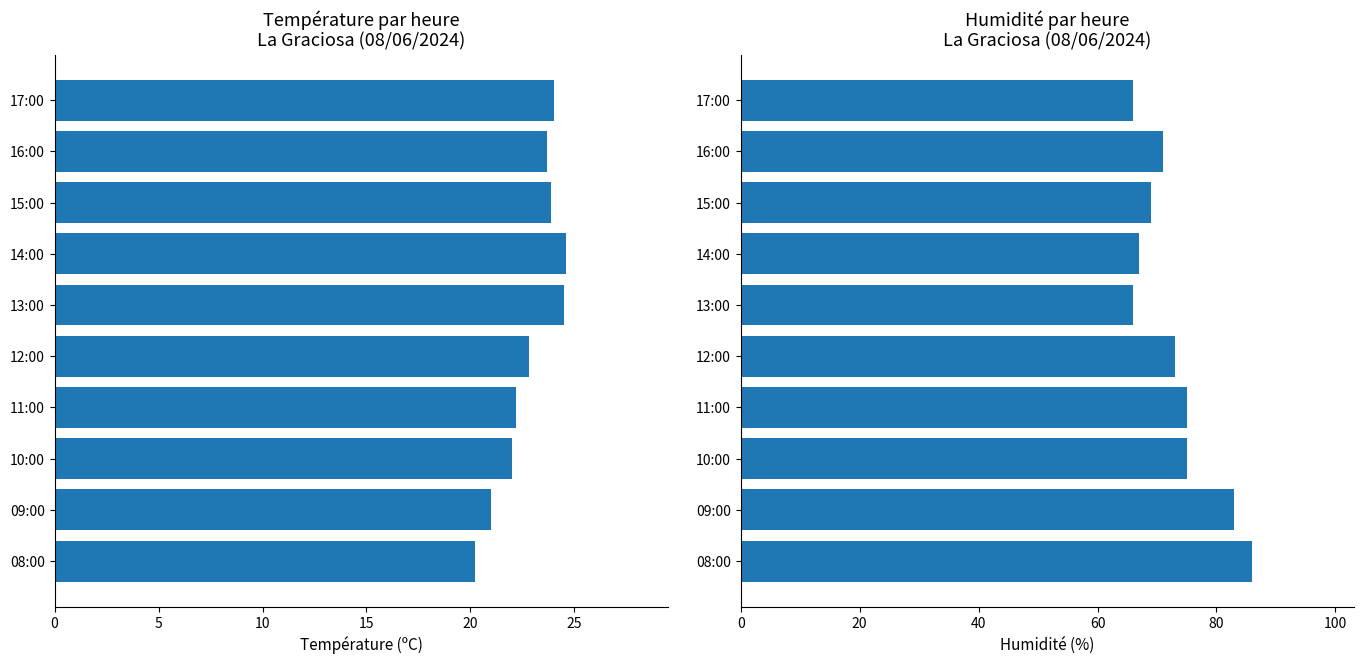

How many bars are there in total?

20